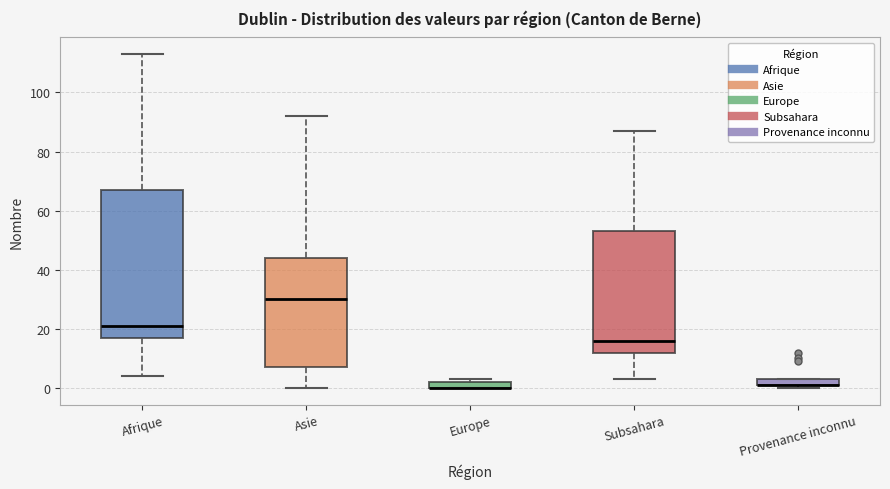

Comparing the boxes themselves (not the whiskers), which one is the tallest?

Afrique